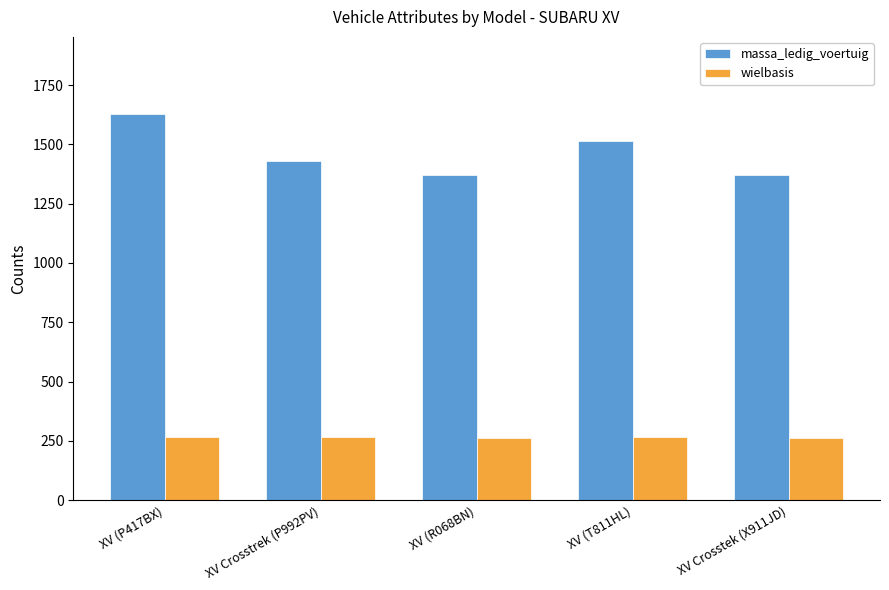

Rank the series at XV (R068BN) from lowest to highest value.

wielbasis, massa_ledig_voertuig